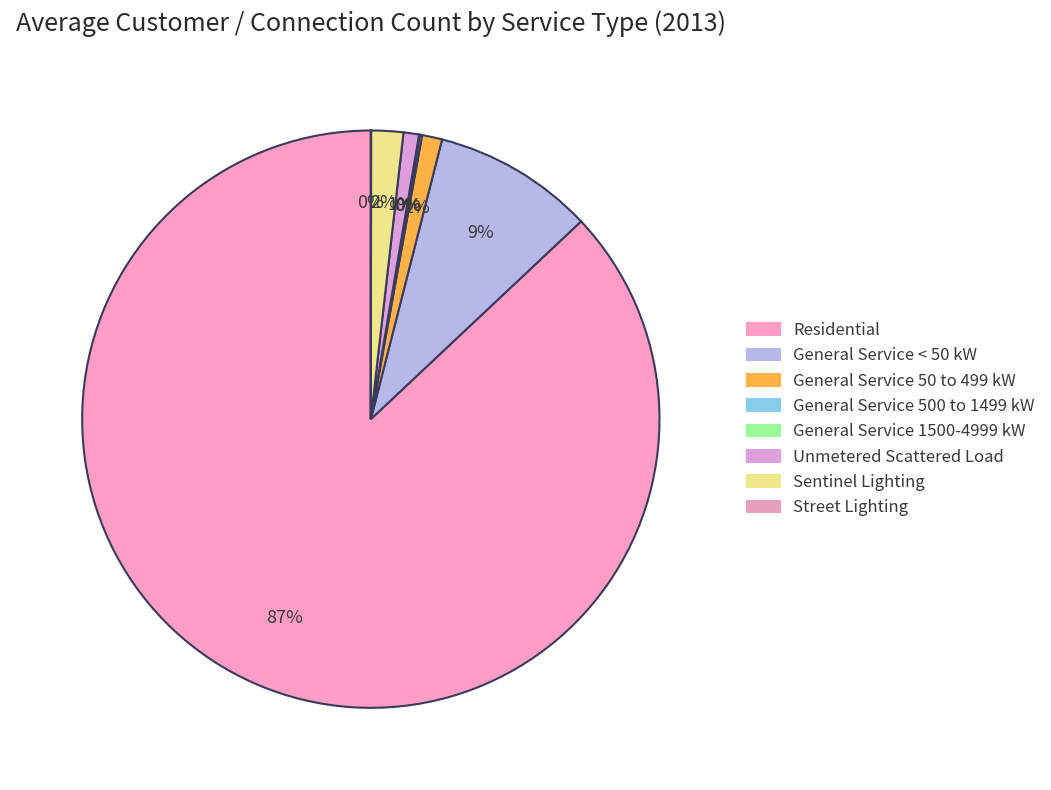

Combined, what portion of the pie is Residential and Unmetered Scattered Load?

87.9%